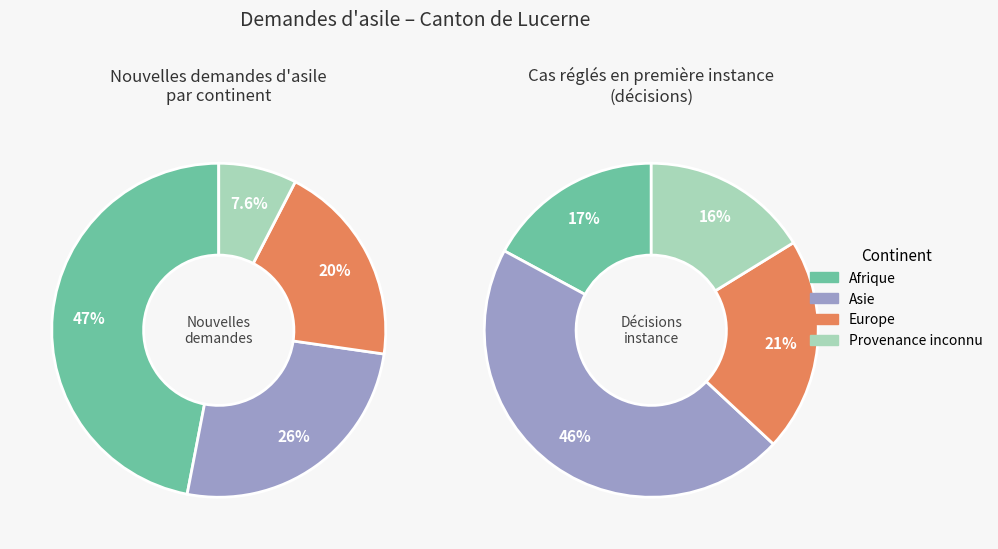

The Europe slice represents 20% of the pie. True or false?

True